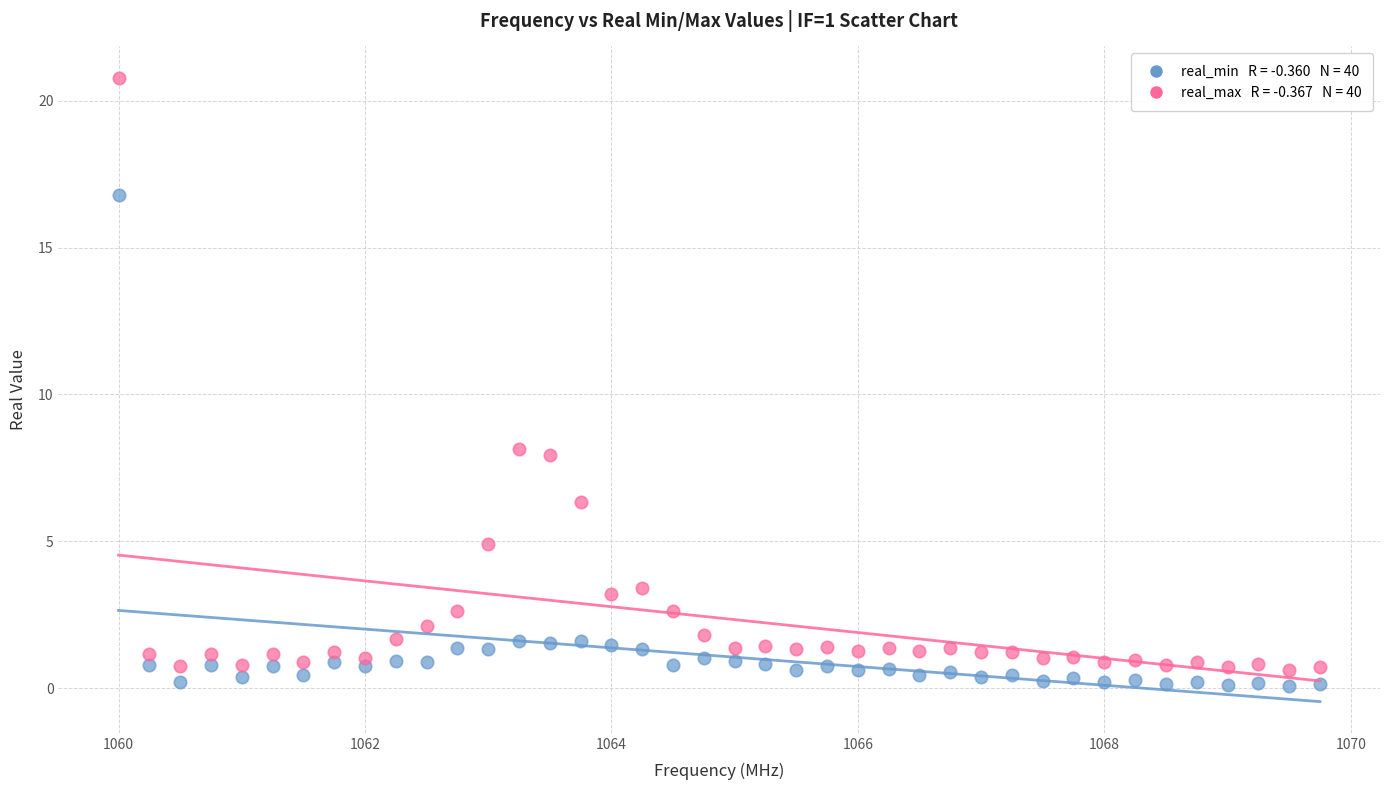

Across all data points, what is the range of X values (max minus min)?

9.8